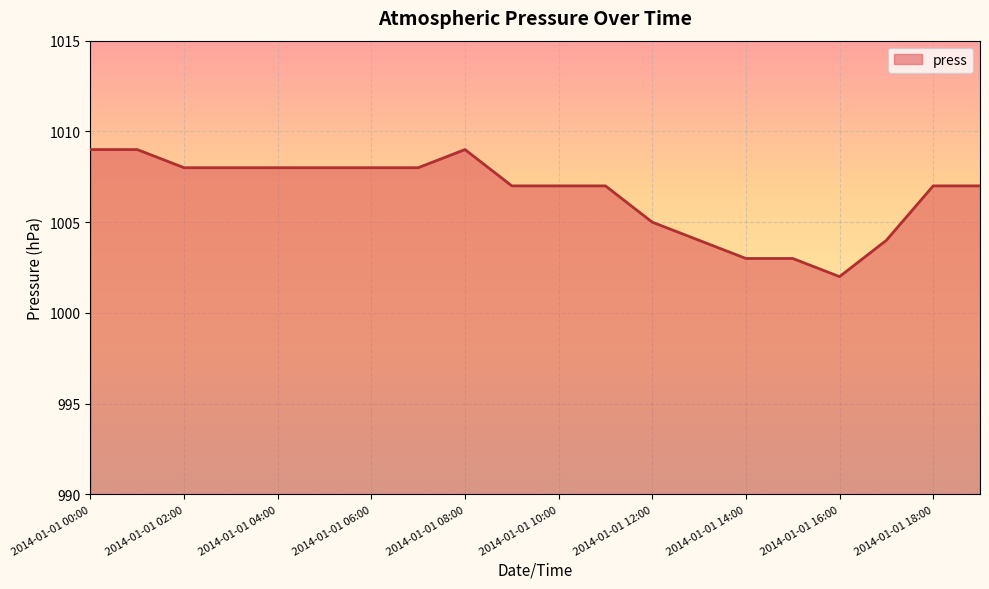

What is the average value?

1007